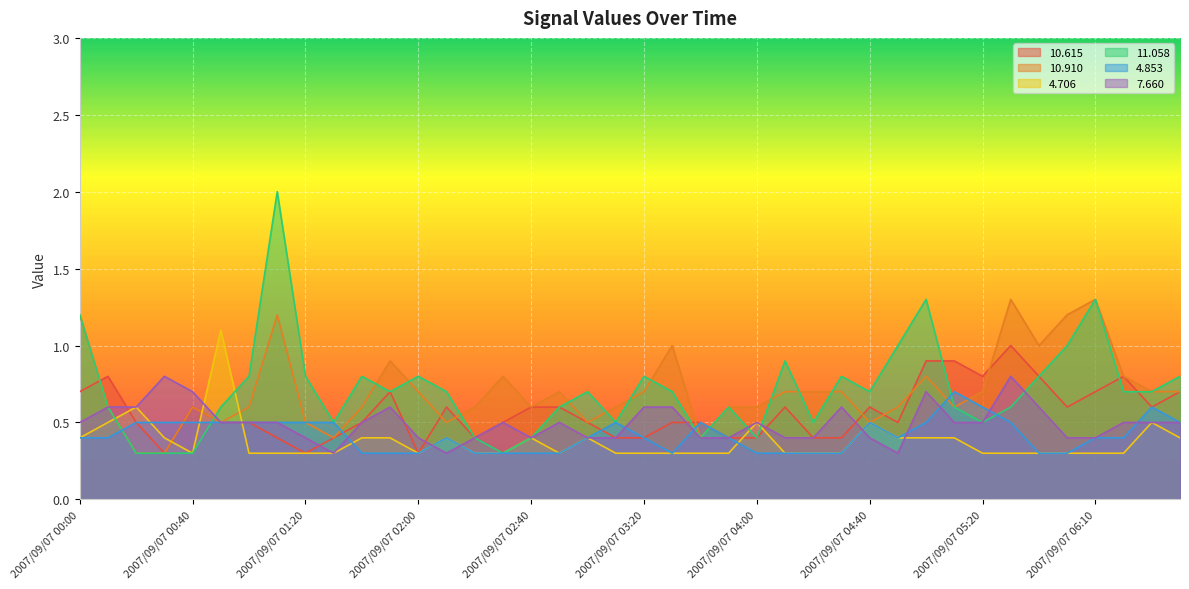

What is the average value of the  10.615 series?

0.6